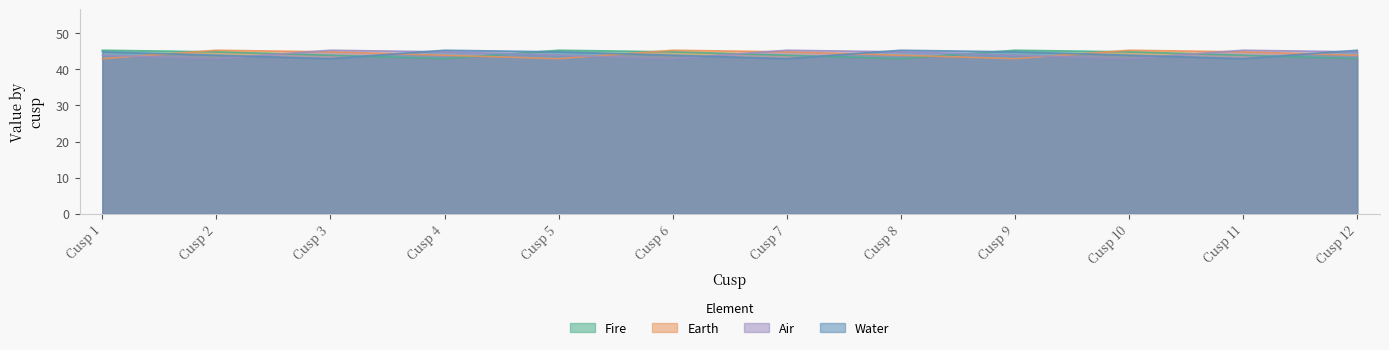

Which category has the lowest value in the Water series?

Cusp 3